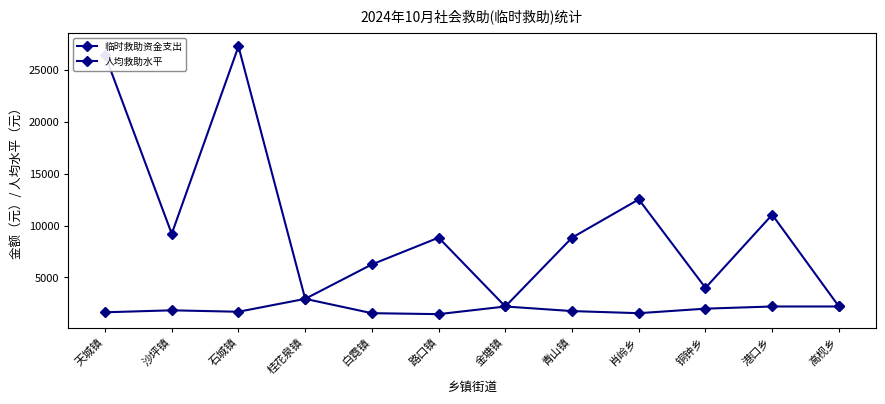

Where is the first local maximum for 人均救助水平?

沙坪镇